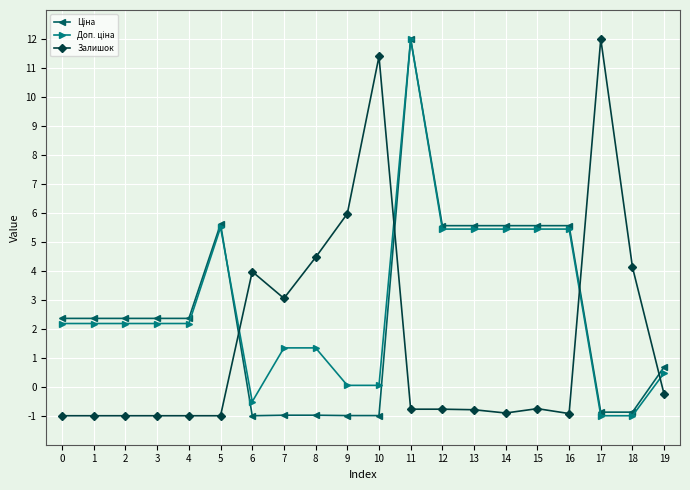

At which label is Залишок closest to 5?

8